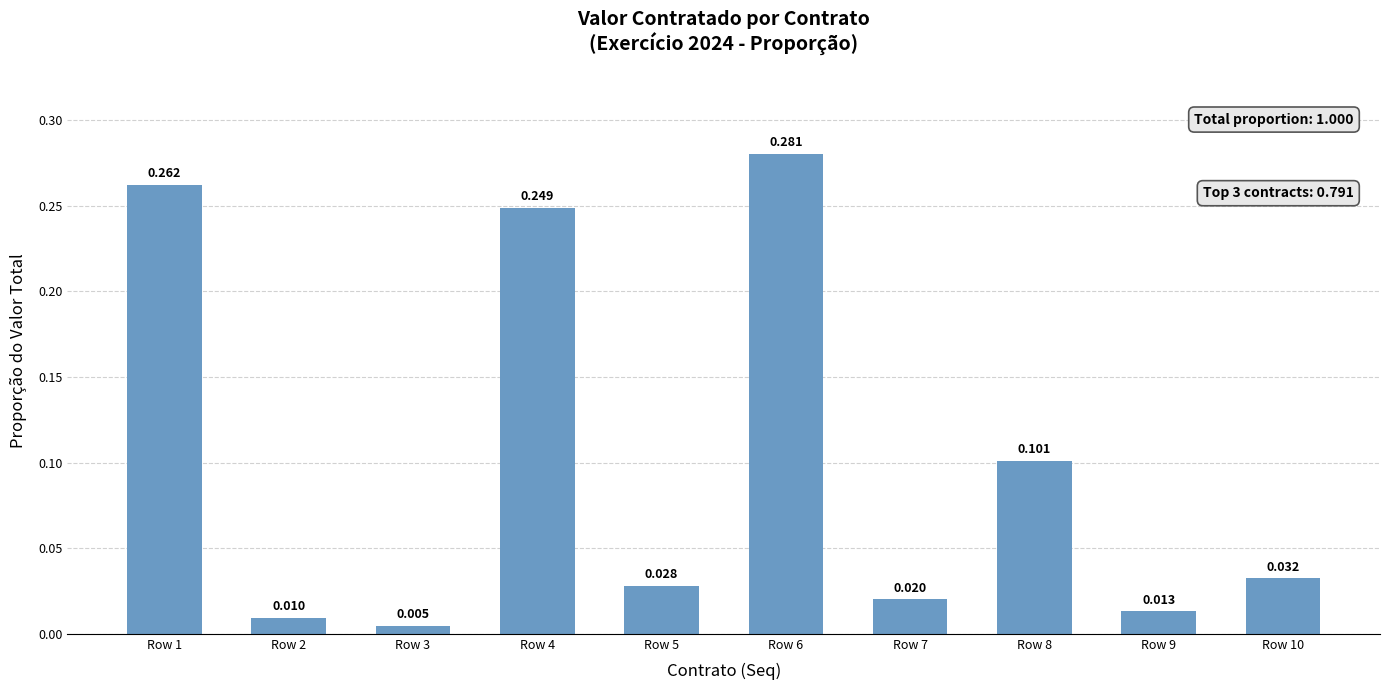

What is the value of the 1st bar from the left?

0.3